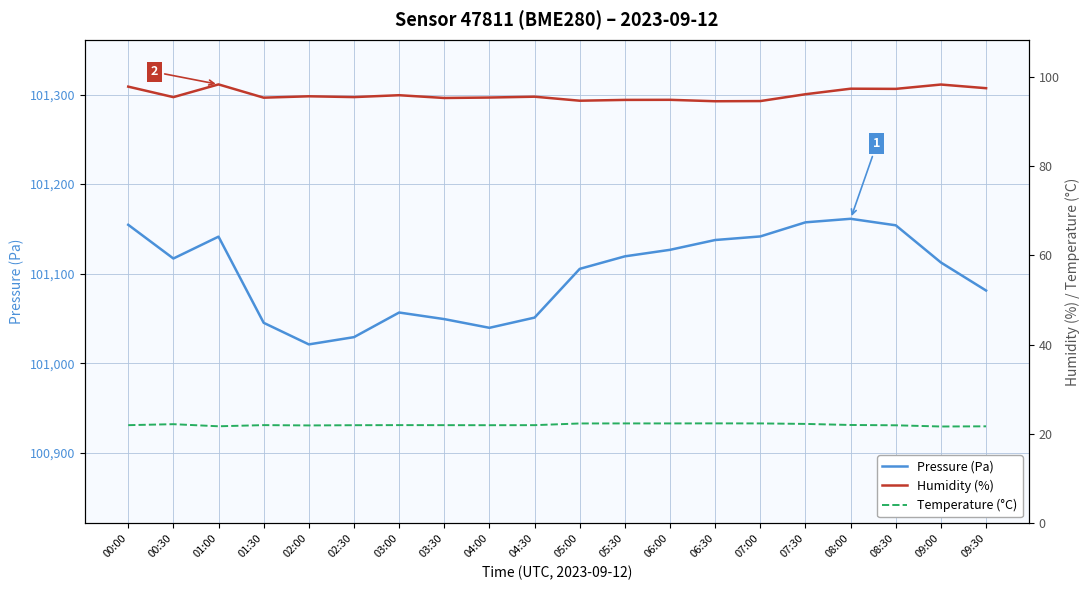

True or false: Temperature (°C) and Pressure (Pa) intersect in this chart.

False